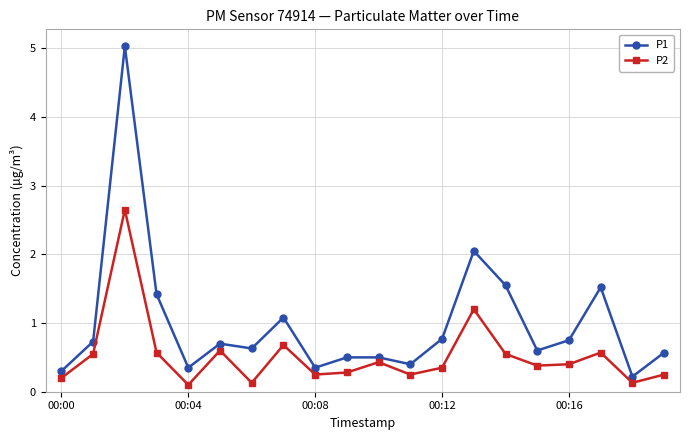

What is the greatest value displayed?

5.0